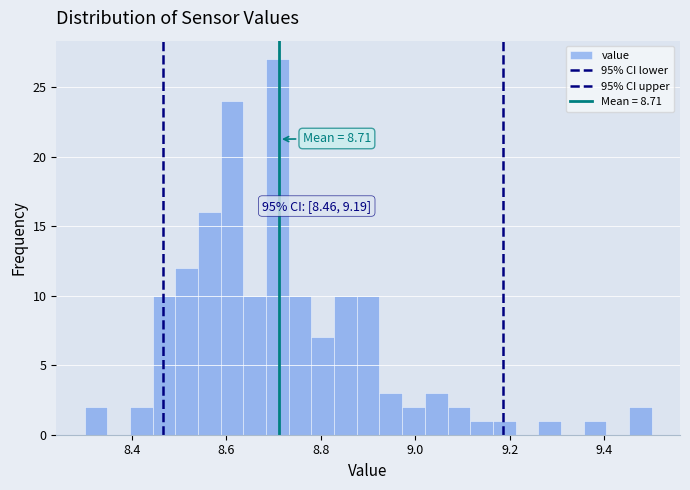

Around what value on the x-axis is the tallest bar? Give the approximate position of its centre, as read against the axis.

8.70